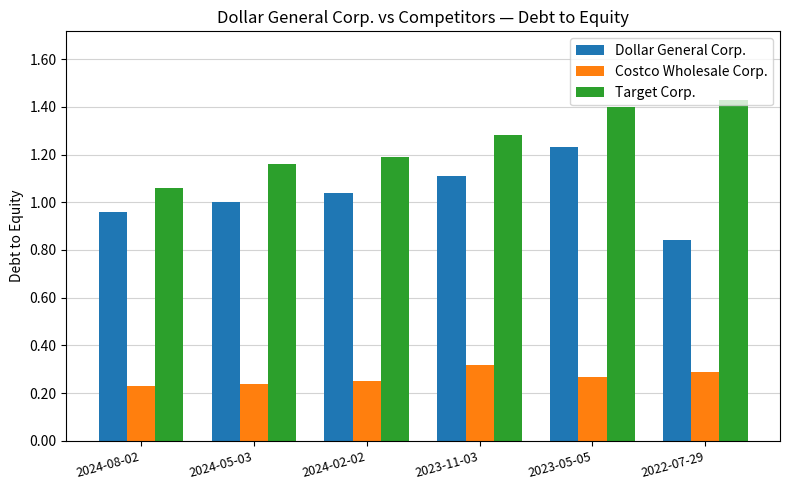

What position from the left is 2023-11-03?

4